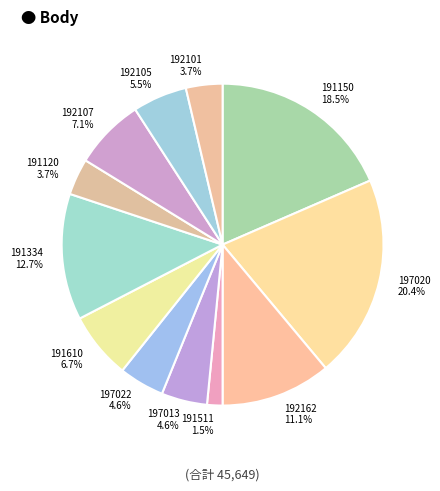

What is the largest slice in the pie chart?

197020